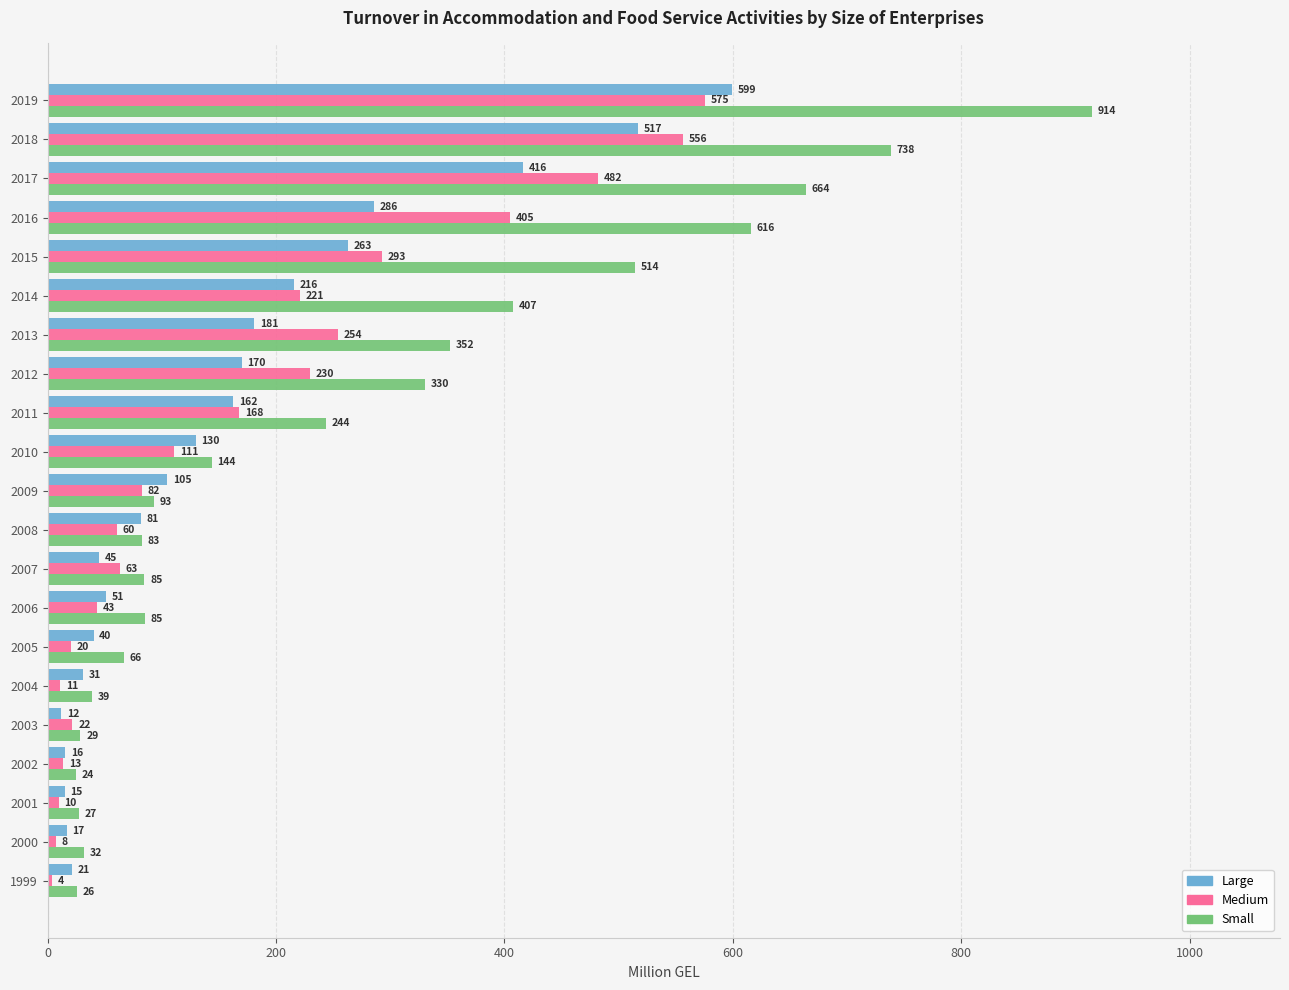

The Large series shows 11.8 at 2003. True or false?

True